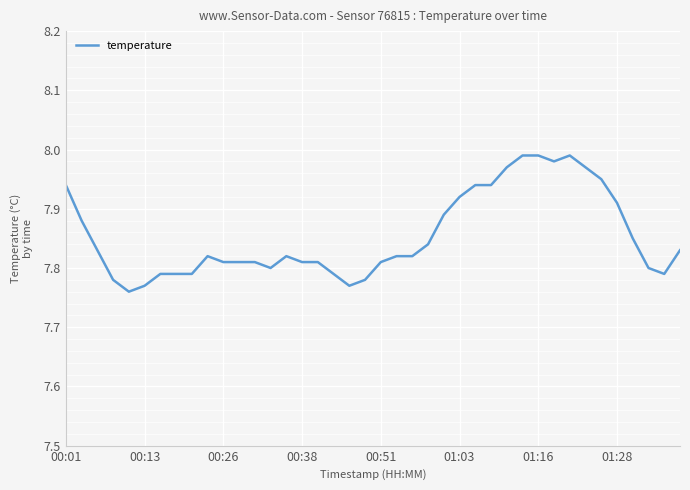

What is the sum of all values?

314.2